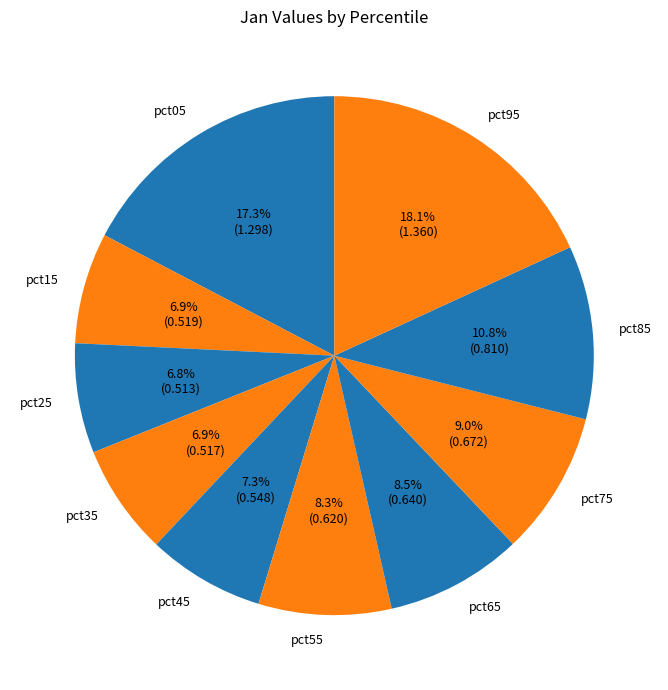

To the nearest percent, what is the difference between the largest and smallest slice percentages?

11%